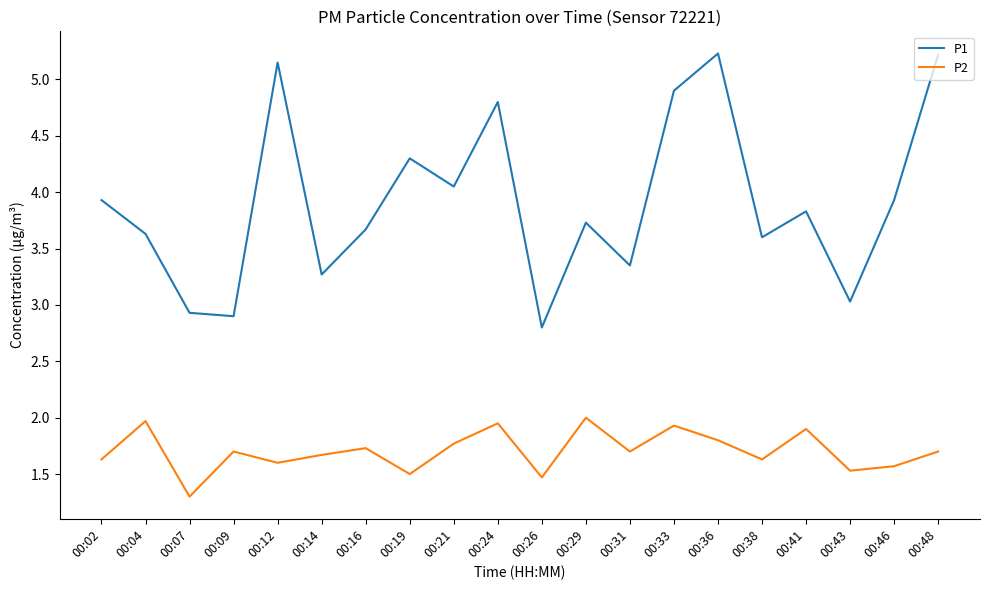

What is the minimum value for P2?

1.3